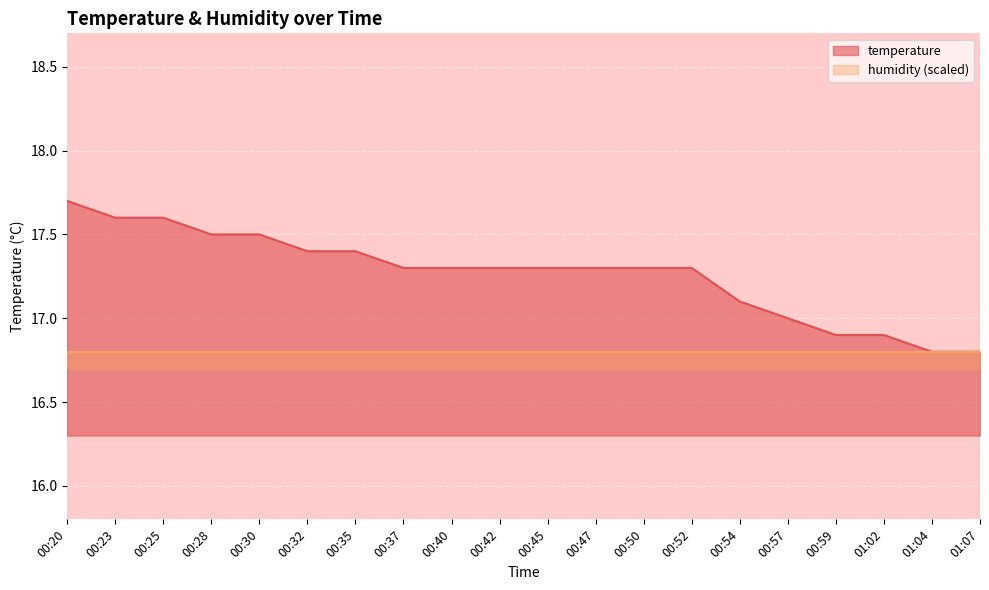

What position from the right is 00:59?

4